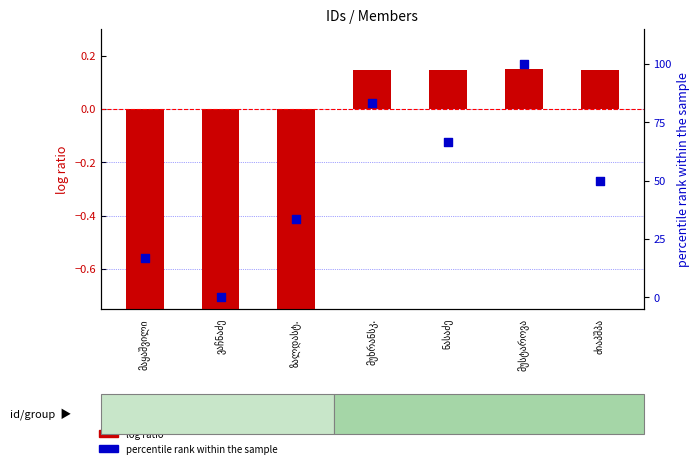

What is the total value across all series at ზალდასტ.?

32.4